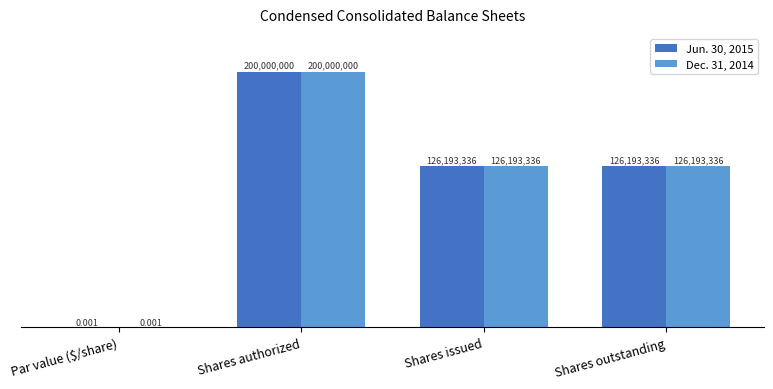

What are all the series names shown in the legend?

Jun. 30, 2015, Dec. 31, 2014